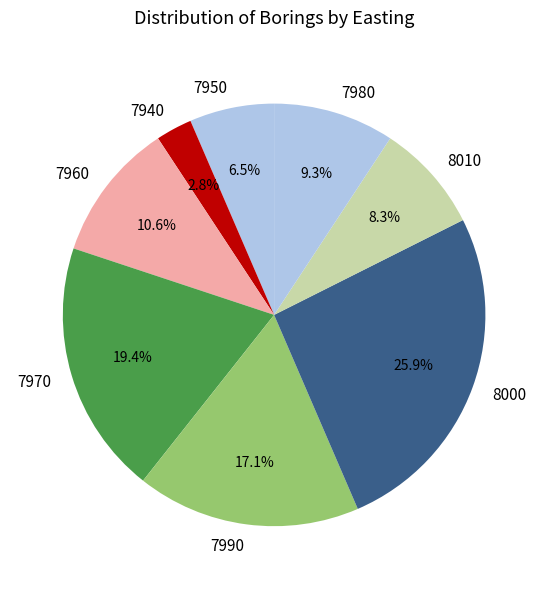

What percentage is the 7970 slice, to the nearest percent?

19%